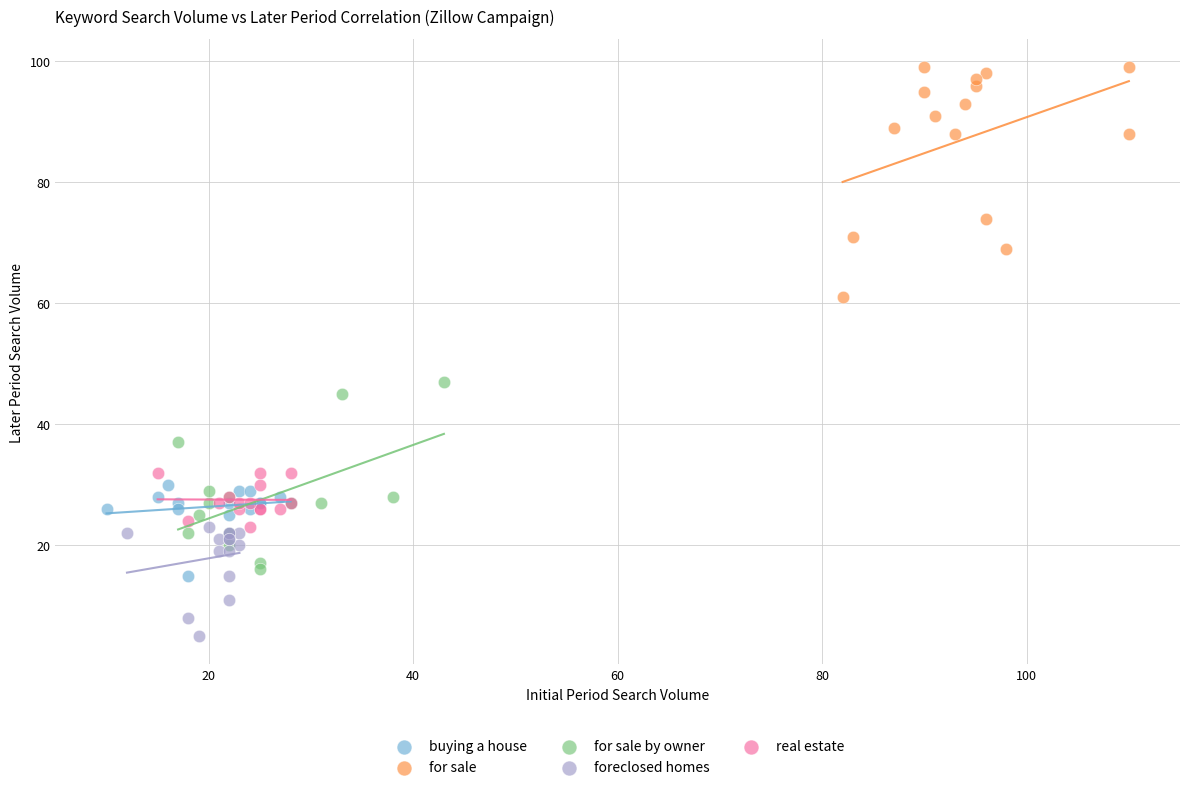

Which series reaches the maximum Y coordinate?

for sale